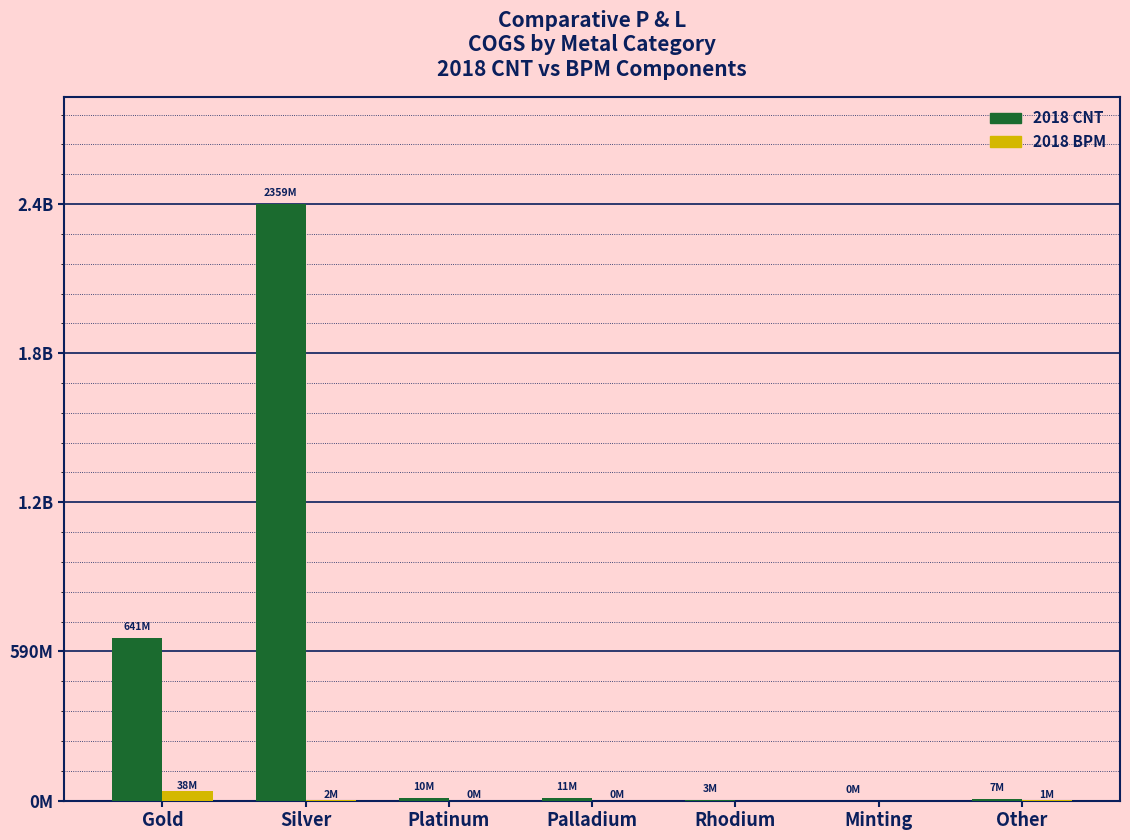

The 2018 BPM series shows 0.0 at Minting. True or false?

True